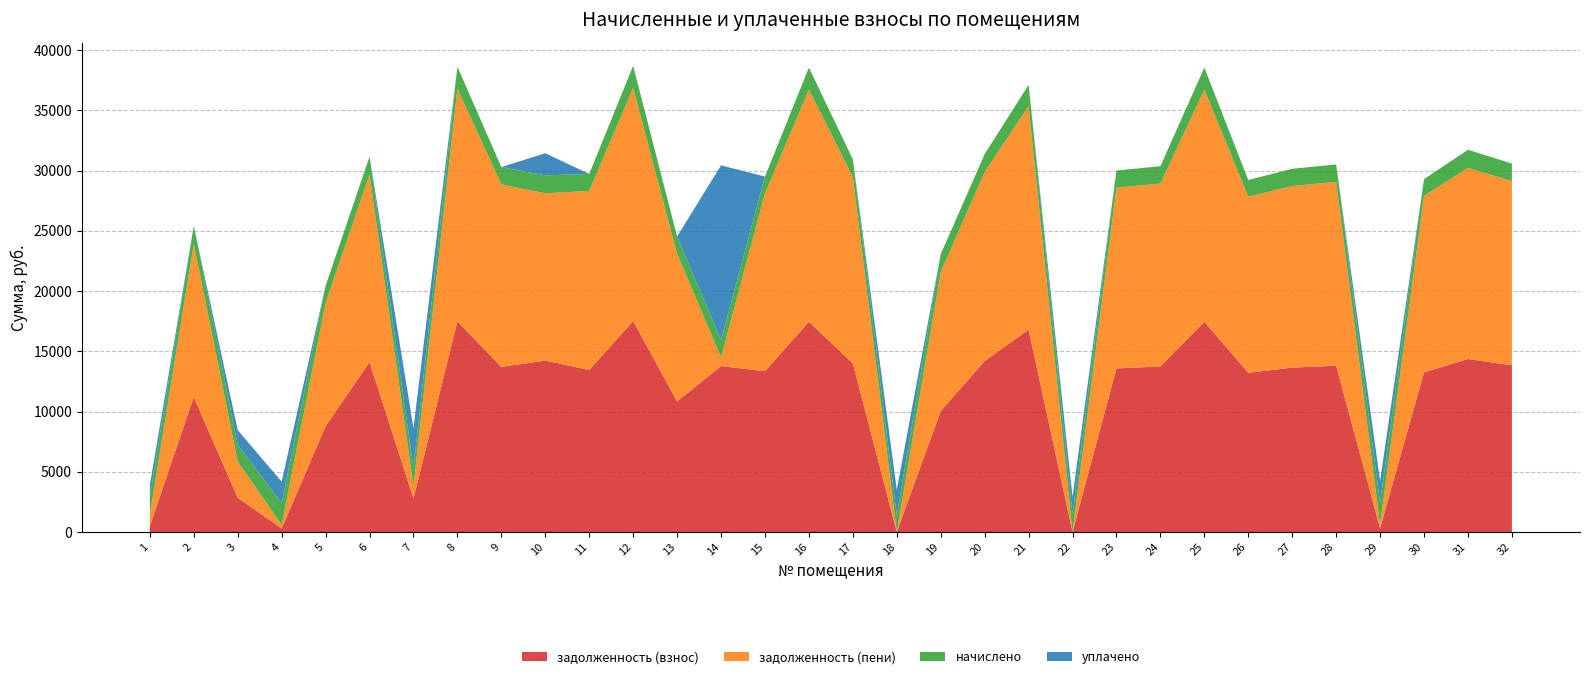

Reading left to right, what are all the values shown in this chart?

задолженность (взнос): 486.3	11216.0	2840.5	298.7	8787.0	14098.1	2787.4	17476.4	13708.2	14228.0	13448.4	17508.8	10829.8	13773.2	13351.0	17443.9	14000.6	0.0	10039.5	14195.5	16794.2	0.0	13578.4	13740.7	17443.9	13221.0	13643.3	13805.8	303.2	13253.5	14357.9	13838.2
задолженность (пени): 973.2	12699.3	3010.6	299.2	10219.3	15574.6	1013.8	19306.7	15143.8	13886.1	14856.8	19342.5	12262.1	721.2	14749.2	19270.8	15466.9	0.0	11526.2	15682.2	18553.1	0.0	15000.4	15179.8	19270.8	14605.6	15072.1	15251.6	303.3	14641.6	15861.5	15287.4
начислено: 1462.9	1483.3	1388.0	1792.9	1432.3	1476.5	1520.7	1830.3	1435.6	1490.1	1408.4	1833.7	1432.3	1442.5	1398.2	1826.9	1466.3	1394.8	1486.7	1486.7	1758.8	1452.7	1422.1	1439.0	1826.9	1384.6	1428.8	1445.9	1820.1	1388.0	1503.7	1449.2
уплачено: 976.0	0.0	1218.0	1792.3	0.0	0.0	3294.3	0.0	0.0	1832.0	0.0	0.0	0.0	14494.5	0.0	0.0	0.0	2119.4	0.0	0.0	0.0	1462.0	0.0	0.0	0.0	0.0	0.0	0.0	1820.0	0.0	0.0	0.0